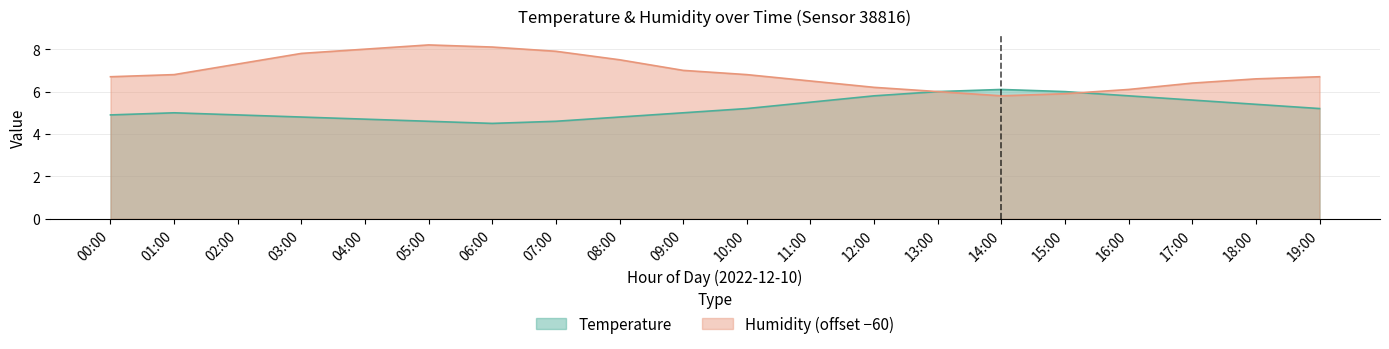

What is the maximum value for Humidity?

8.2